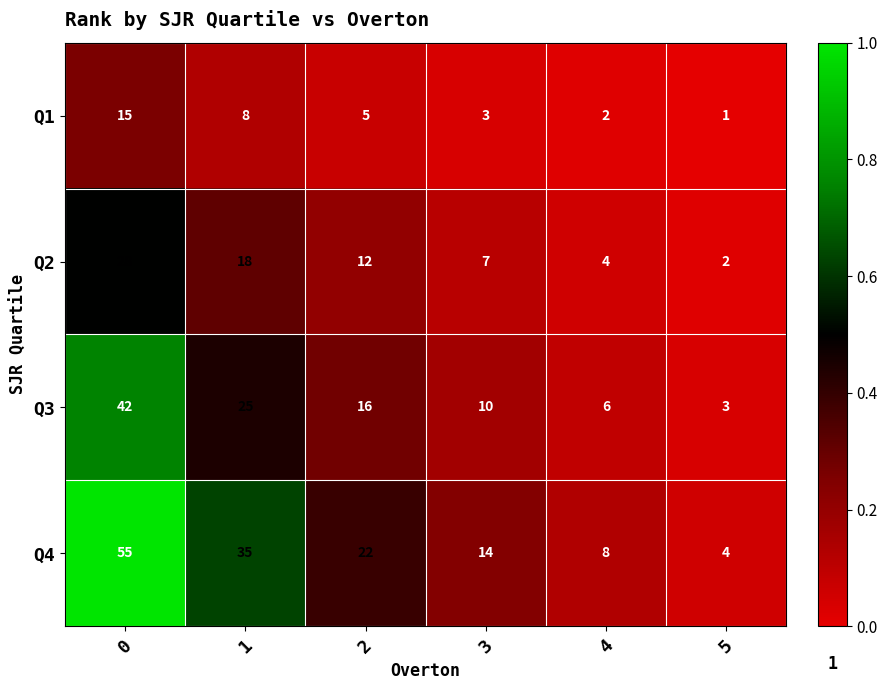

How many distinct data groups are displayed?

4